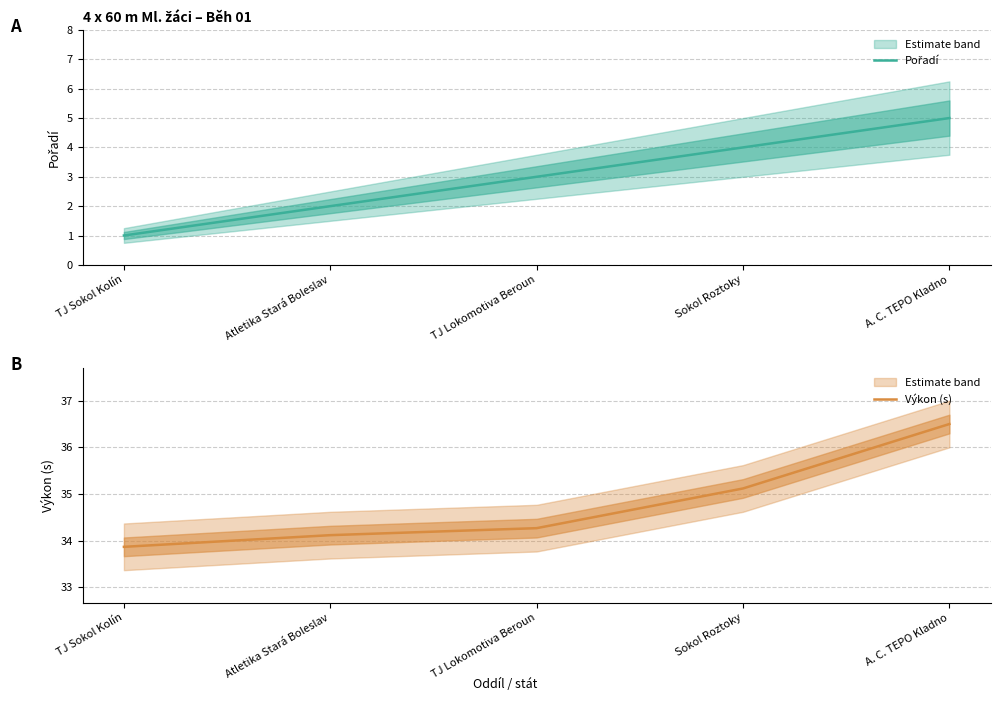

Where does the Výkon (s) series first go above 34?

Atletika Stará Boleslav